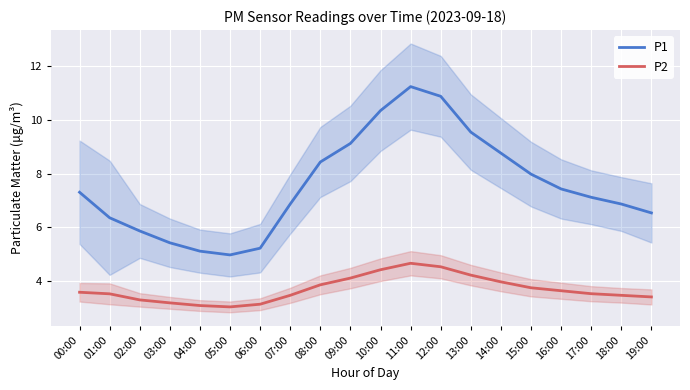

What is the maximum value shown in the chart?

11.2